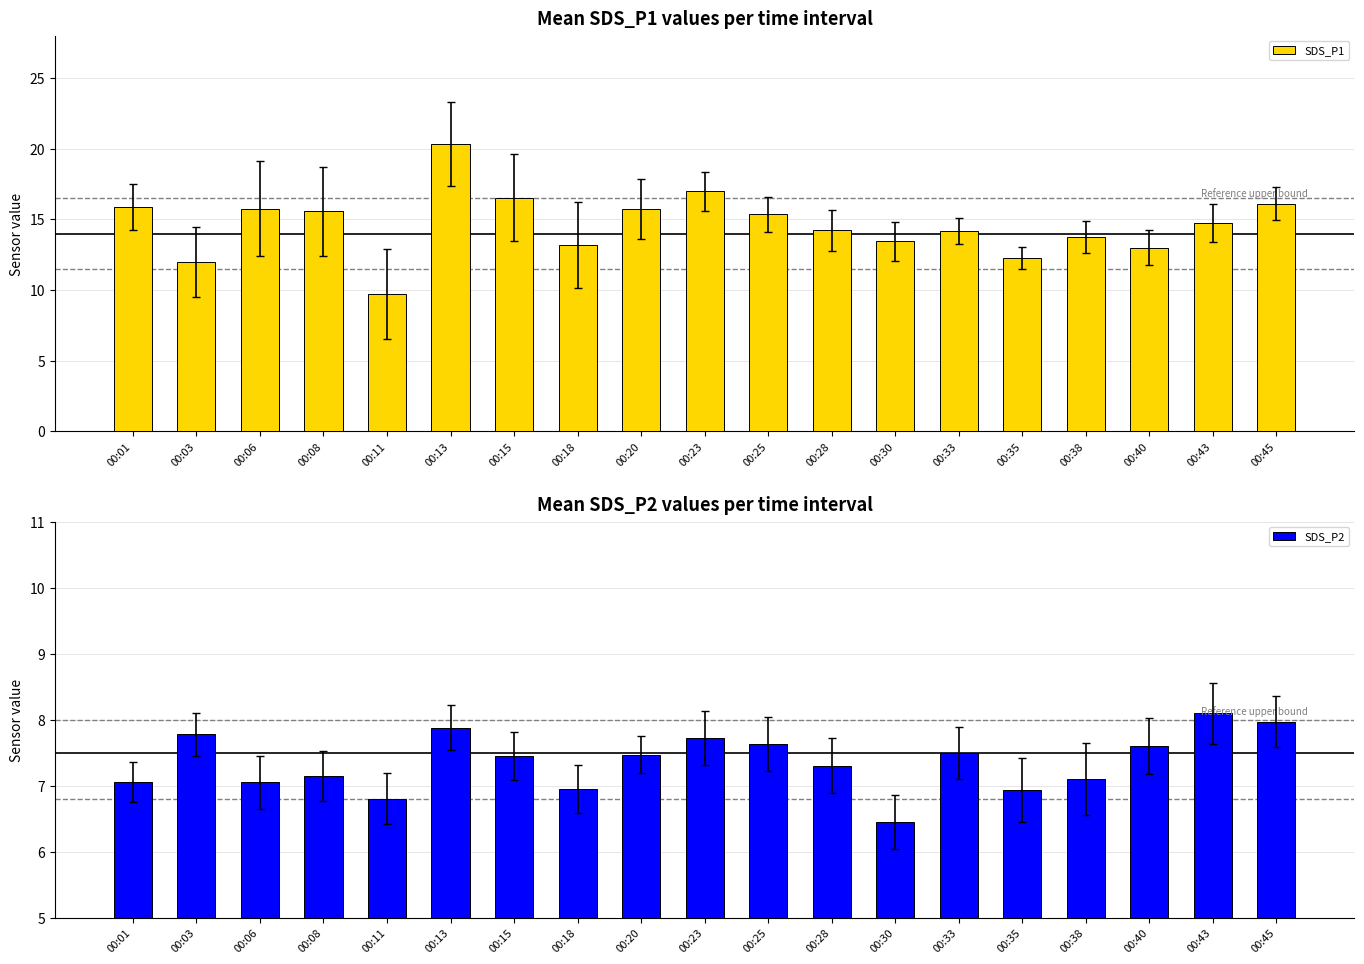

How many series are shown in this chart?

2